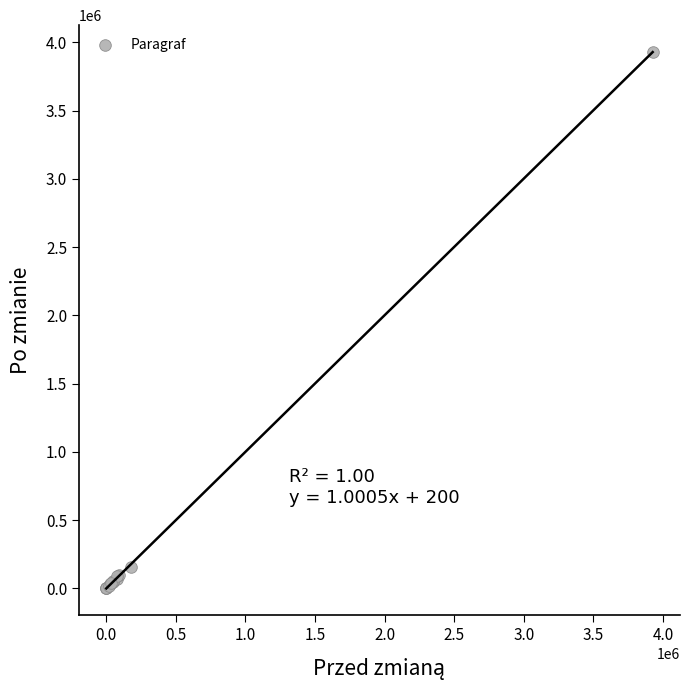

What Y value in the scatter plot is closest to 1964614?

159845